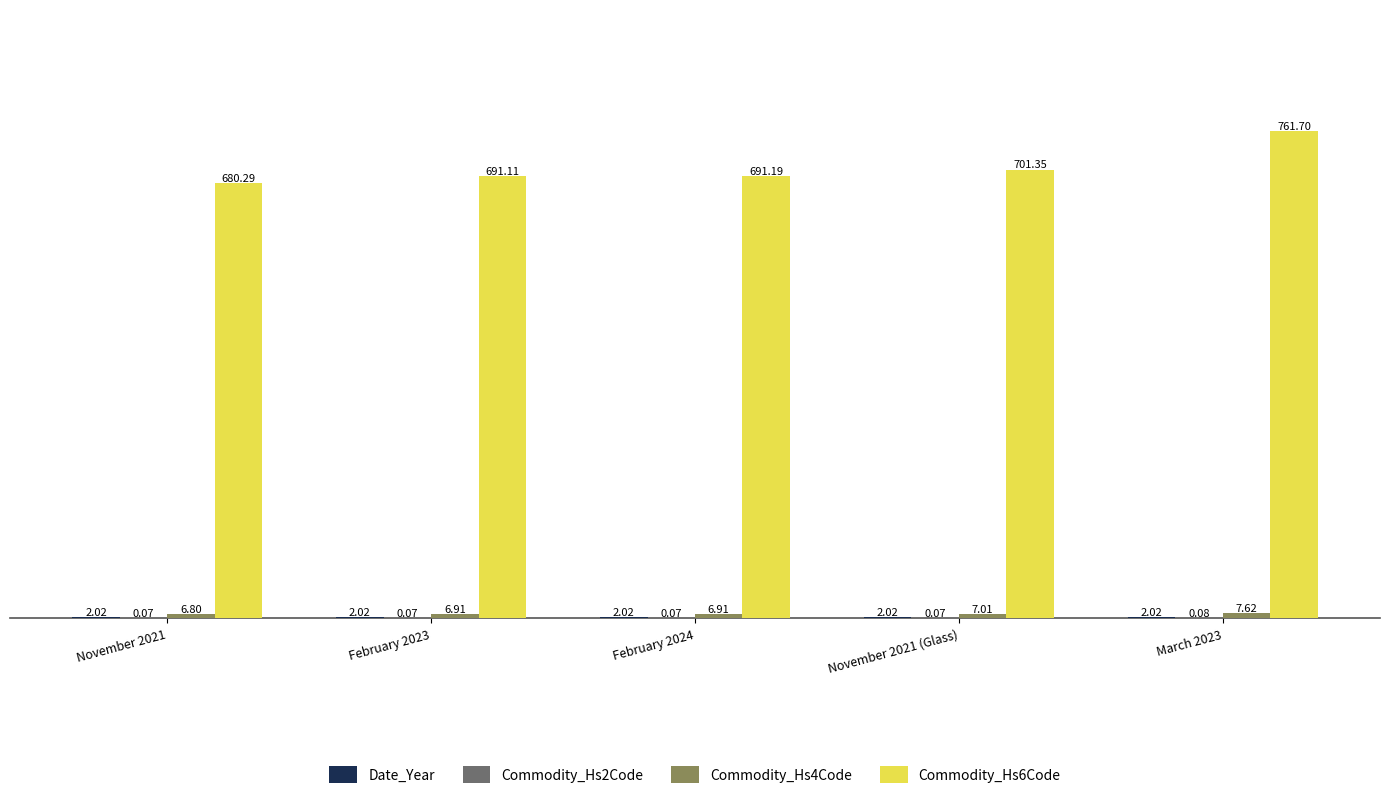

Which label corresponds to the largest value in the chart?

March 2023